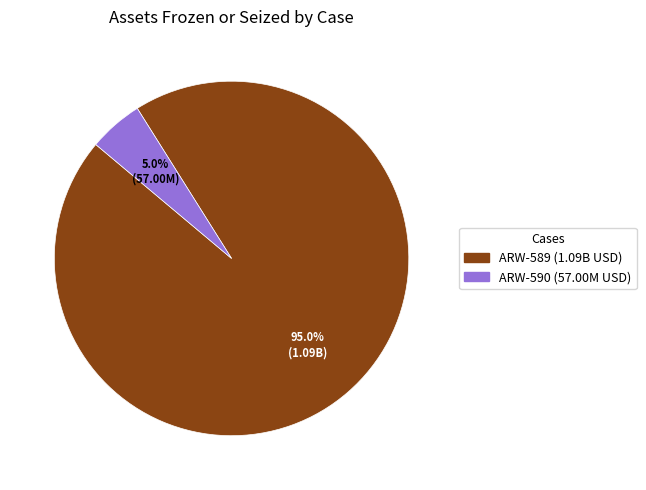

Is there a majority slice in this chart?

Yes